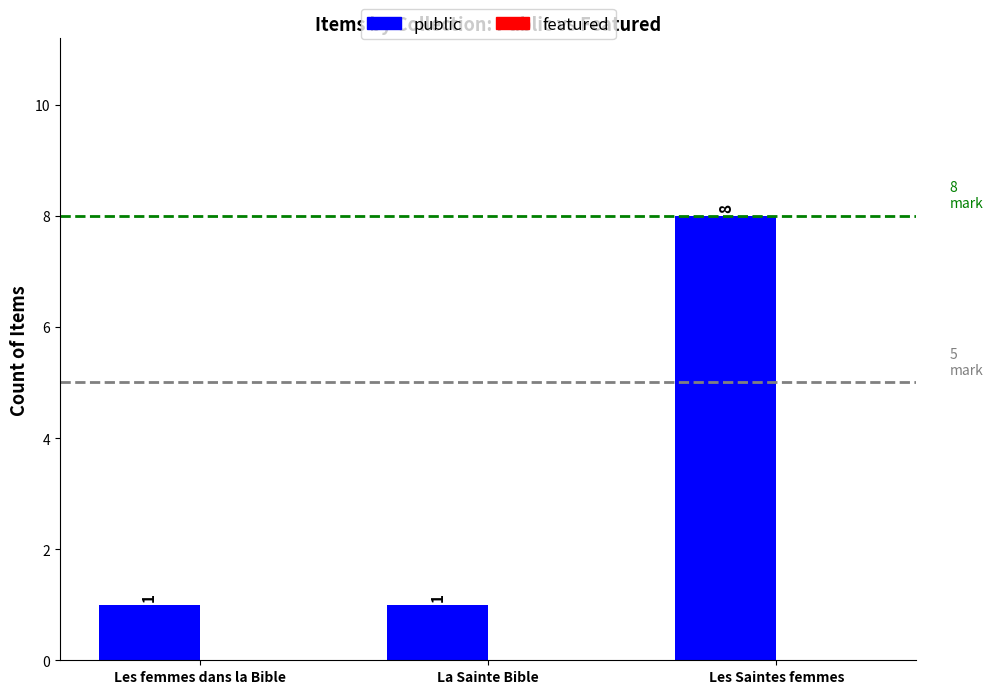

How many data points does each series have?

3